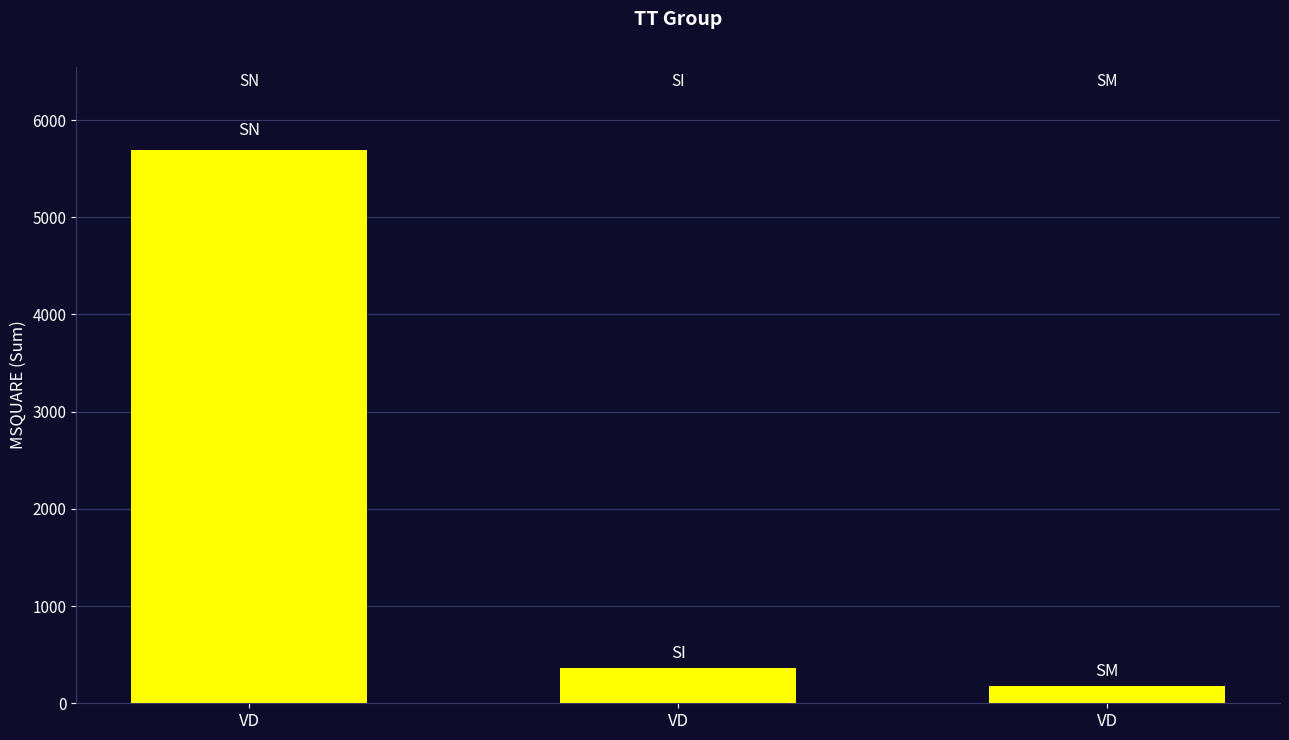

Reading right to left, transcribe all the data shown in this chart.

VD=182	VD=364	VD=5695